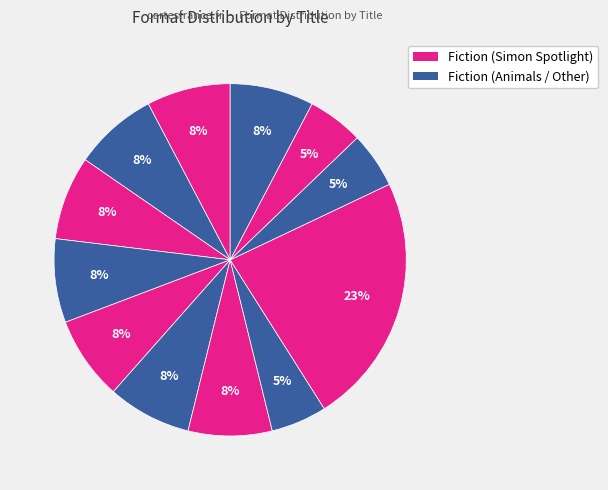

How many slices are in this pie chart?

12